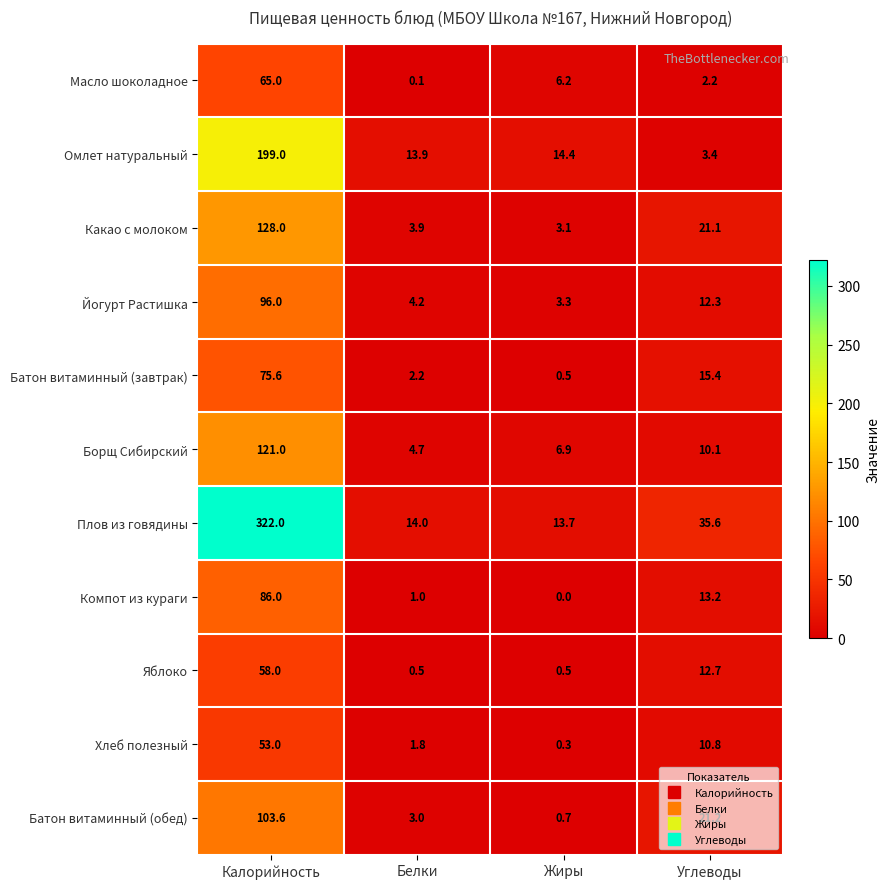

Which series has the largest total across all categories?

Плов из говядины